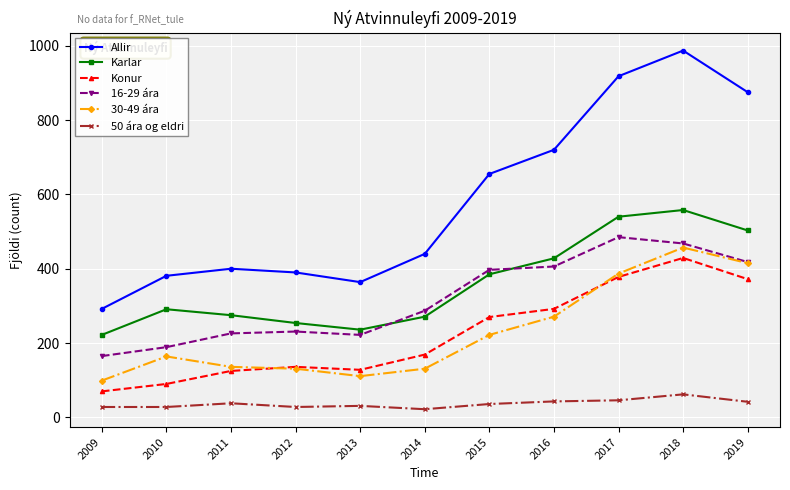

True or false: Konur and 16-29 ára cross at least once.

False